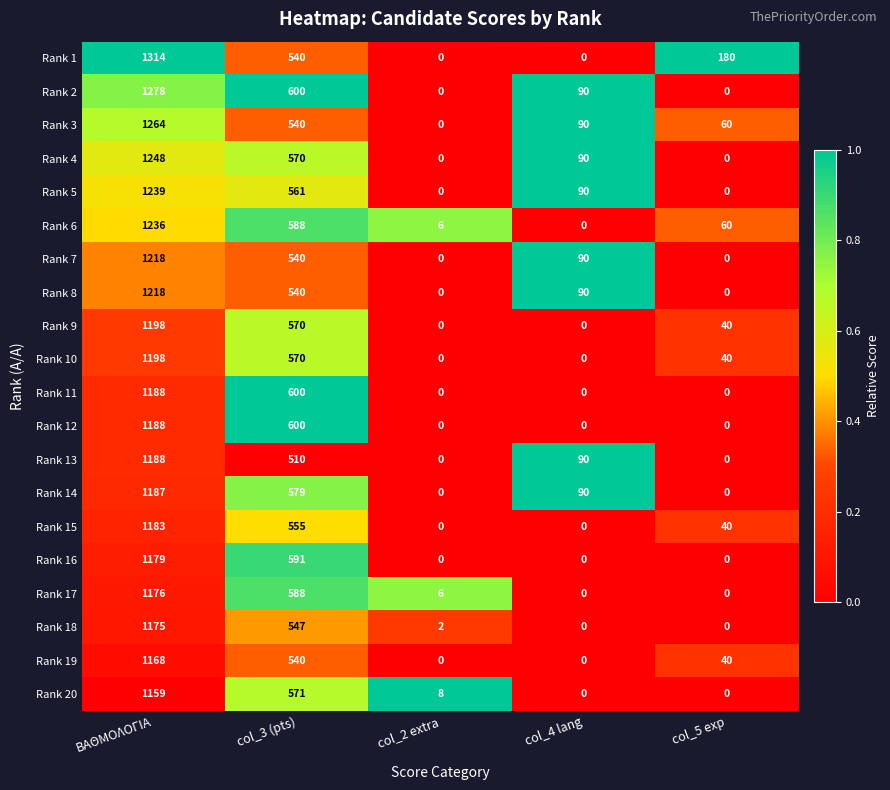

What is the sum of the Rank 13 values at ΒΑΘΜΟΛΟΓΙΑ and col_4 lang?

1278